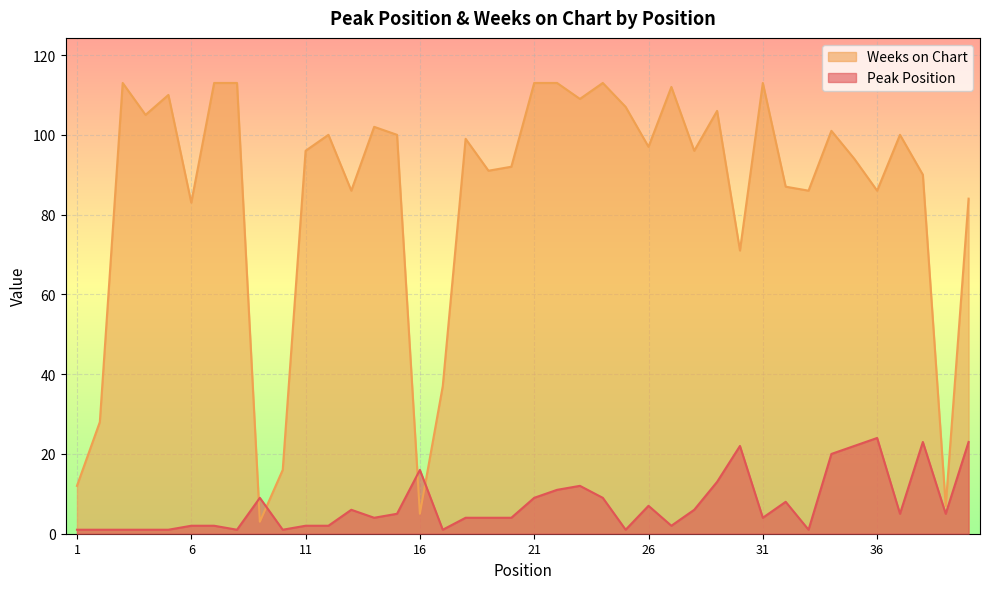

At which category does Peak Position reach its first local valley?

8